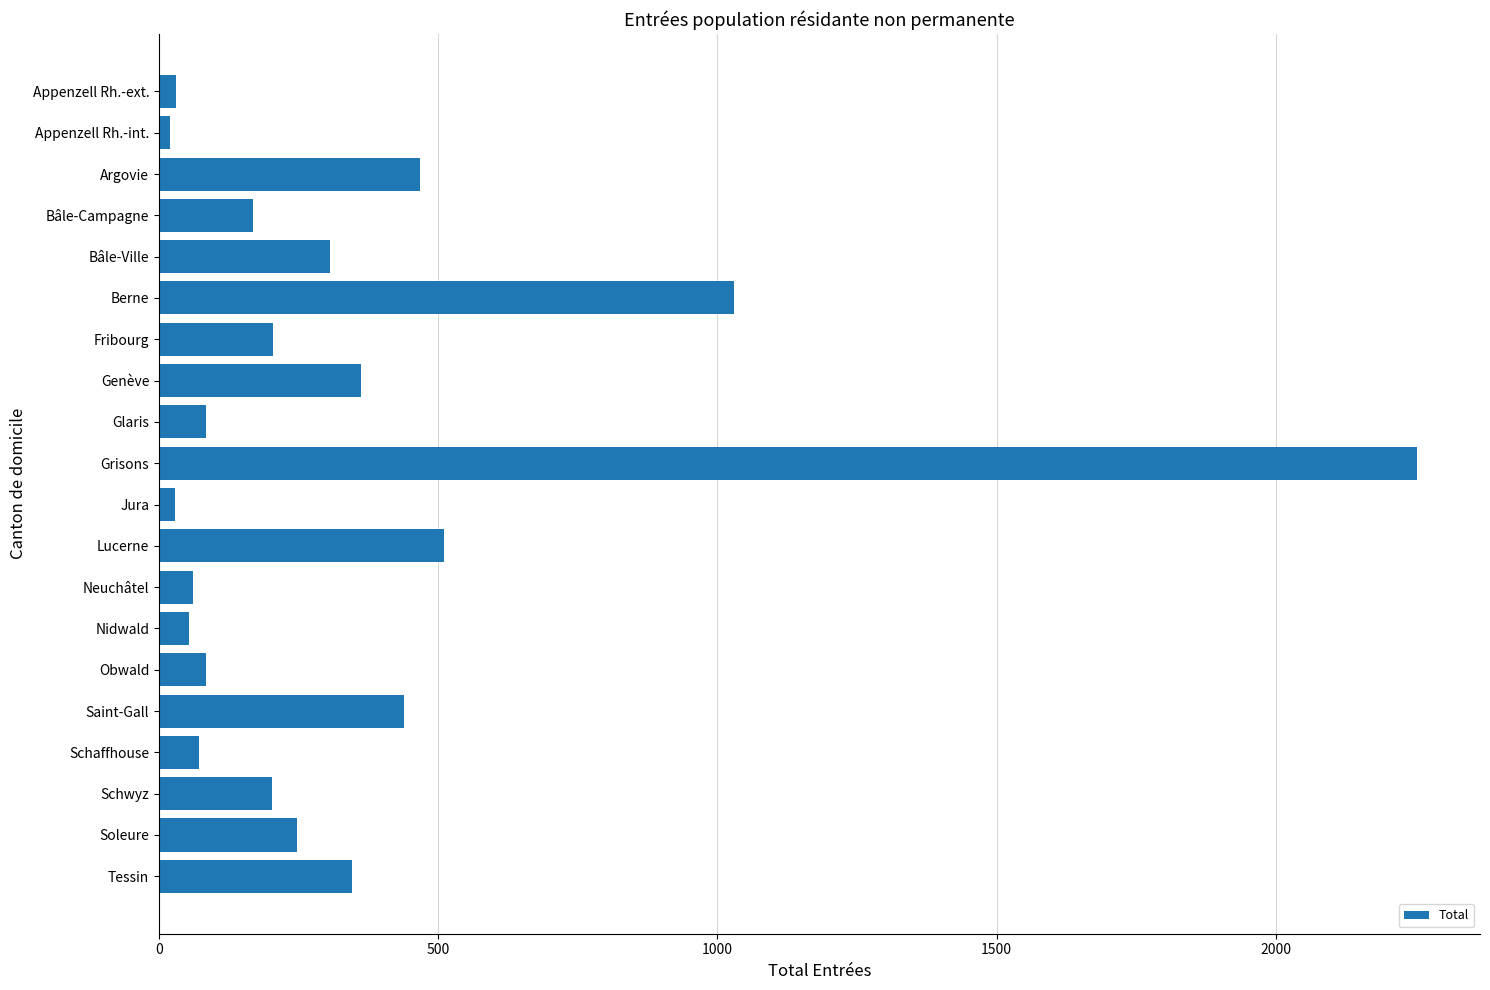

Where is the data nearest to the value 1136?

Berne